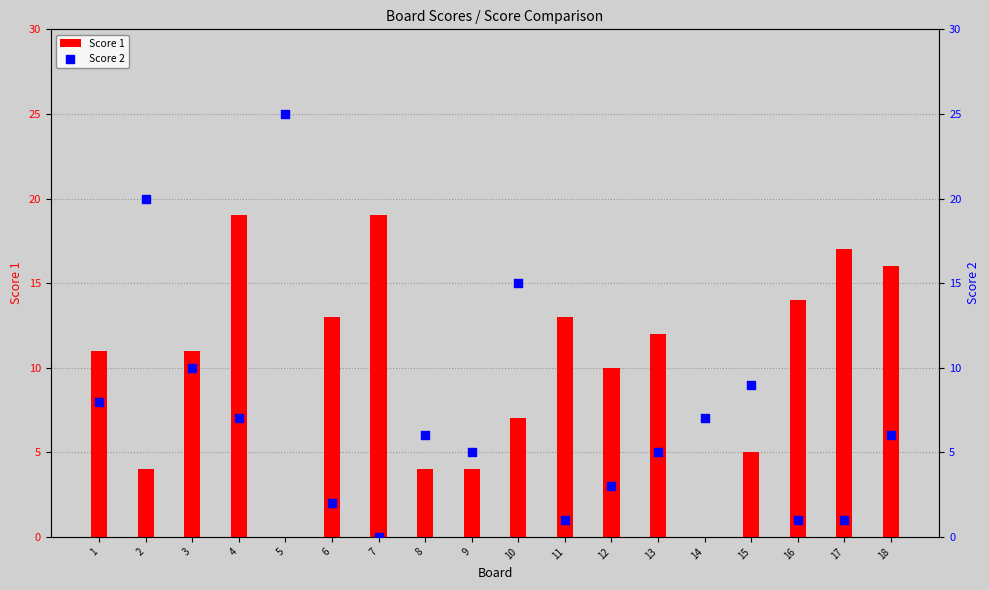

Is the value of Score 1 at 13 greater than the value of Score 2 at 6?

Yes